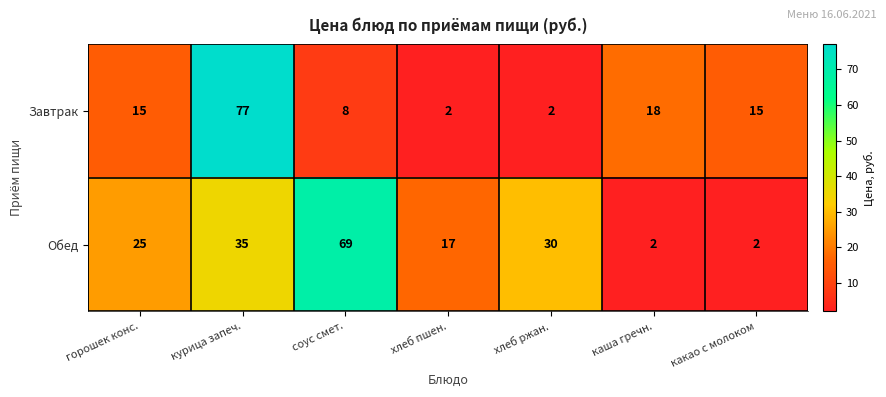

True or false: Обед has a value of 30 at хлеб ржан..

True